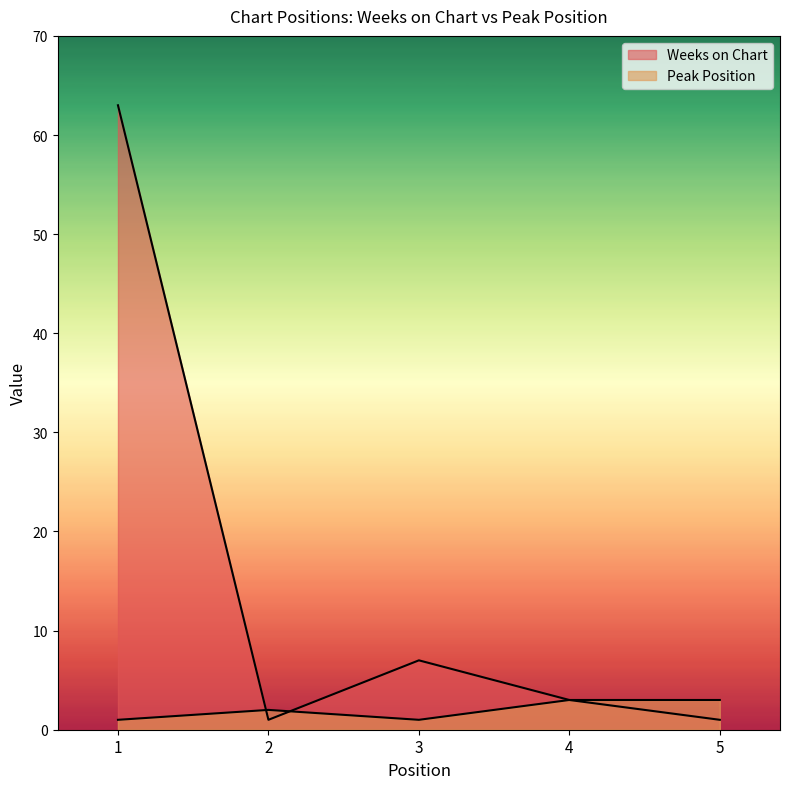

What is the value of the Peak Position point at the 1st from the left?

1